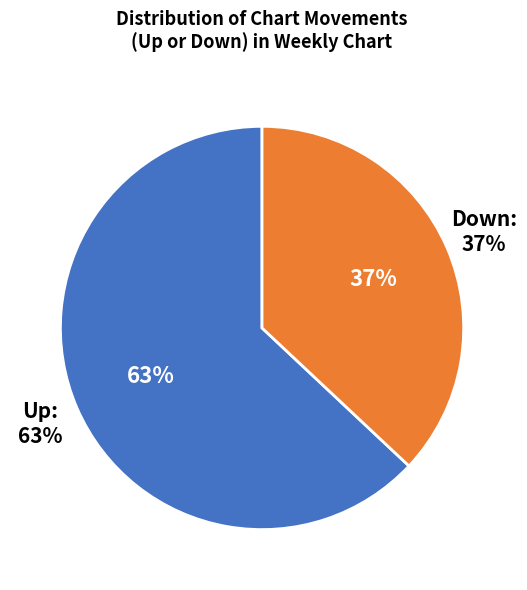

What is the smallest slice in the pie chart?

down